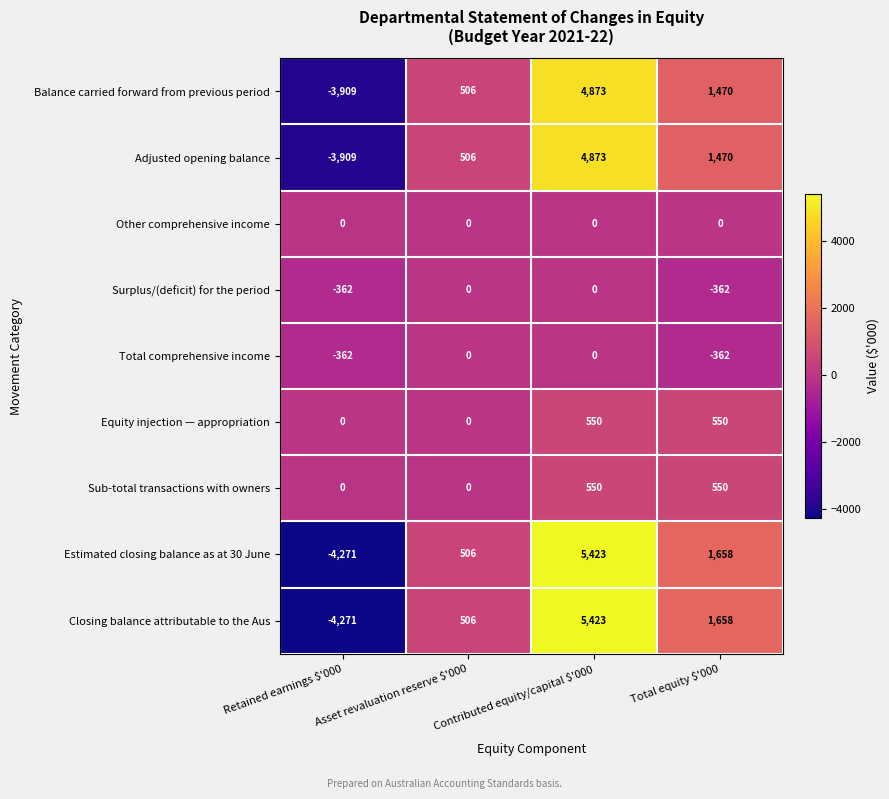

Is it true that Sub-total transactions with owners equals 0 at Retained earnings $'000?

True